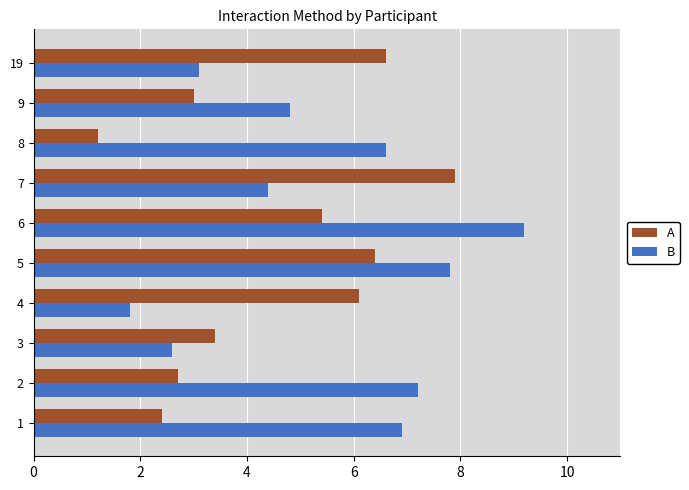

What is the difference between the highest and lowest values at 6?

3.8